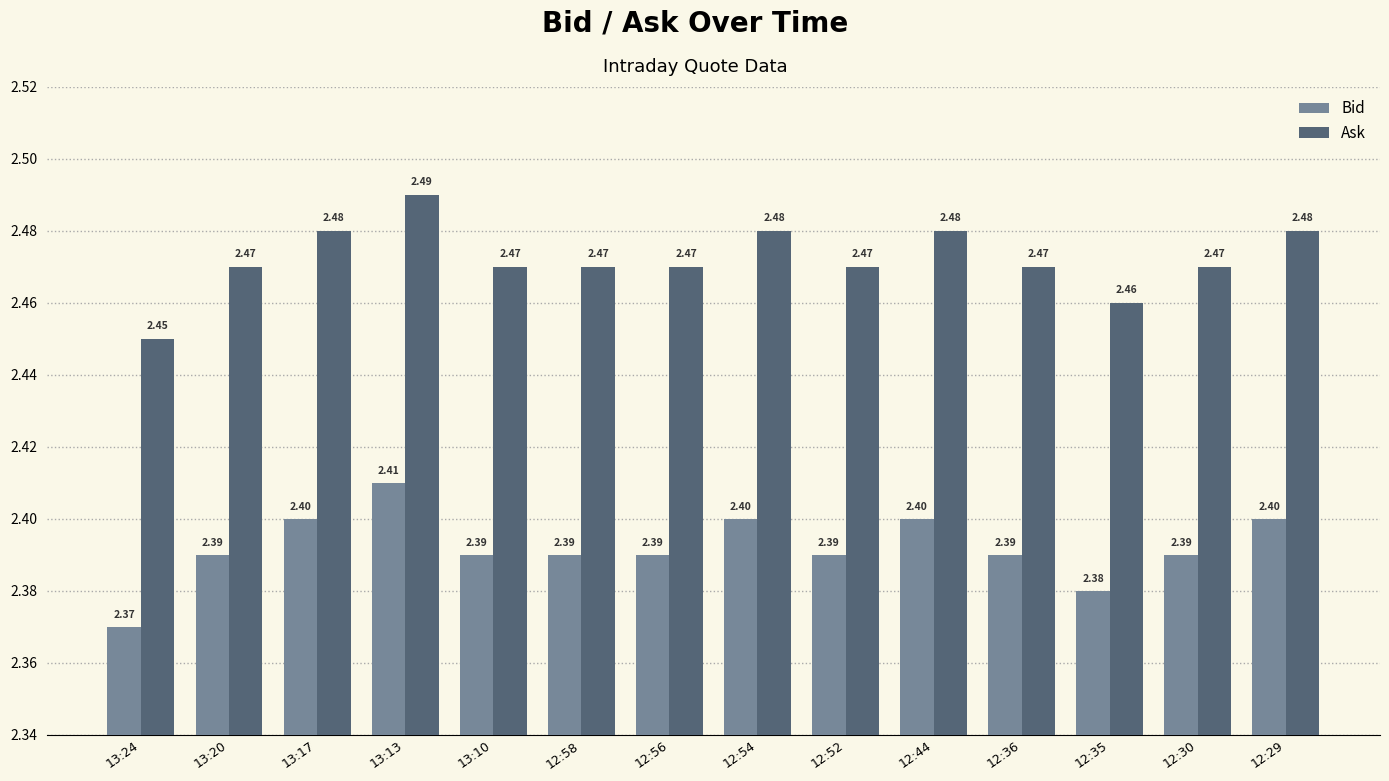

What are all the series names shown in the legend?

Bid, Ask